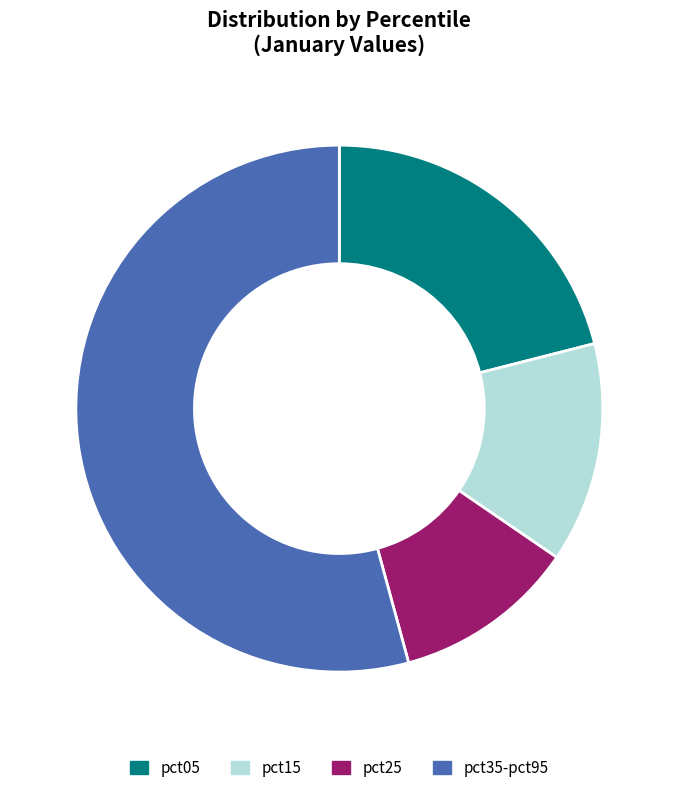

To the nearest percent, what is the difference between the largest and smallest slice percentages?

43%